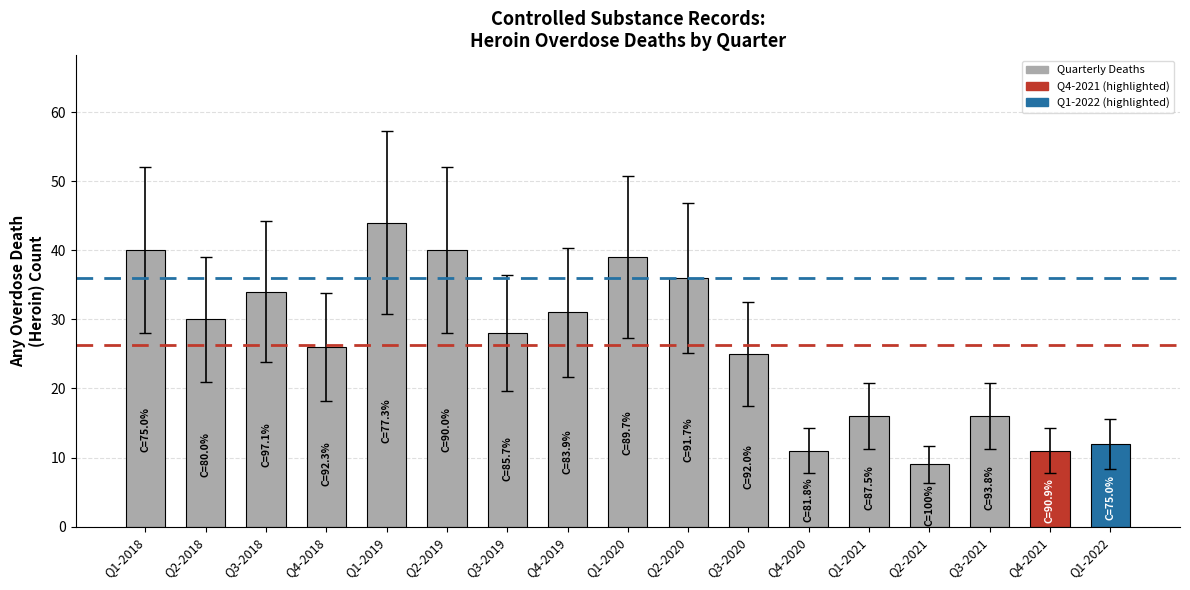

Reading left to right, transcribe all the data shown in this chart.

Q1-2018=40	Q2-2018=30	Q3-2018=34	Q4-2018=26	Q1-2019=44	Q2-2019=40	Q3-2019=28	Q4-2019=31	Q1-2020=39	Q2-2020=36	Q3-2020=25	Q4-2020=11	Q1-2021=16	Q2-2021=9	Q3-2021=16	Q4-2021=11	Q1-2022=12